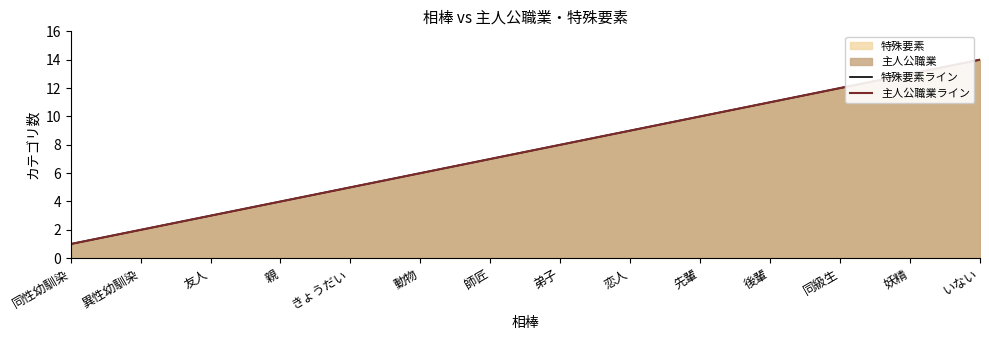

True or false: 主人公職業ライン and 特殊要素ライン cross at least once.

False